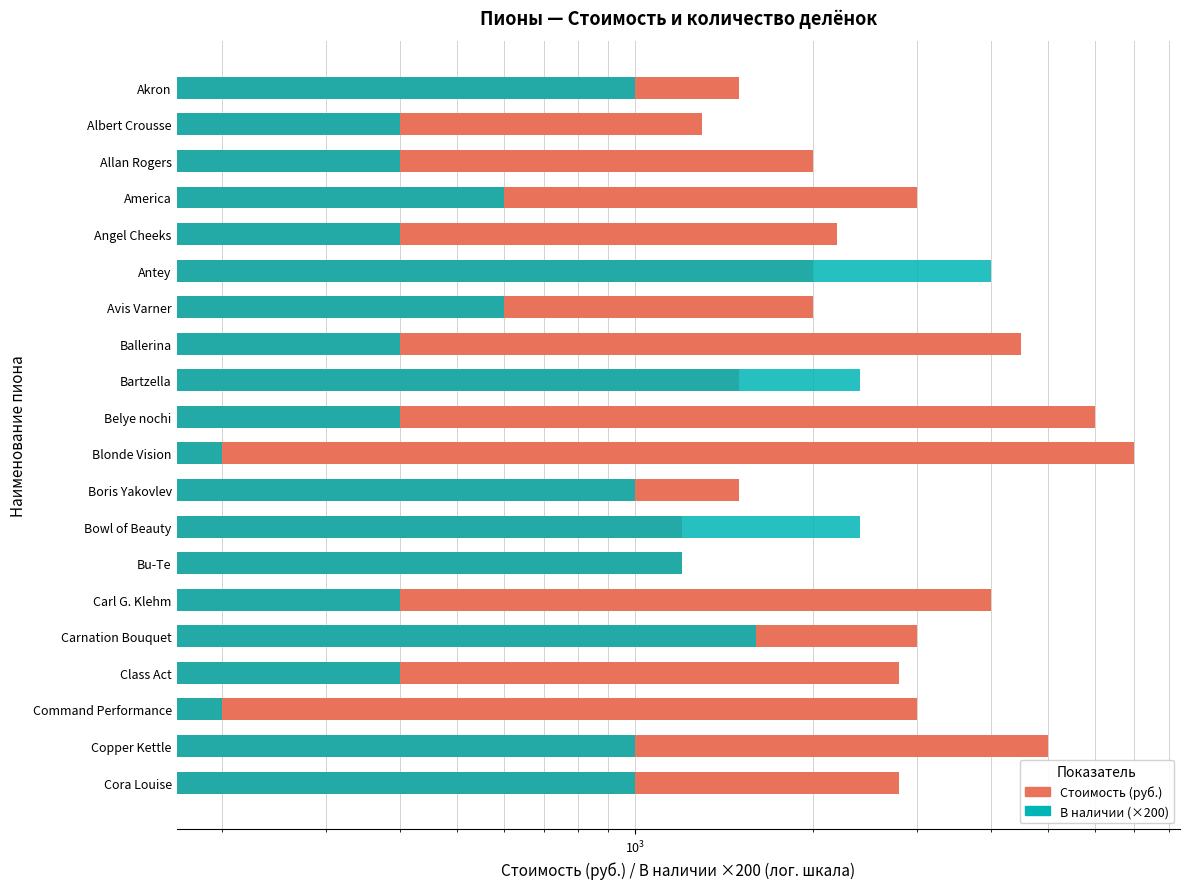

Does the chart contain stacked bars?

No